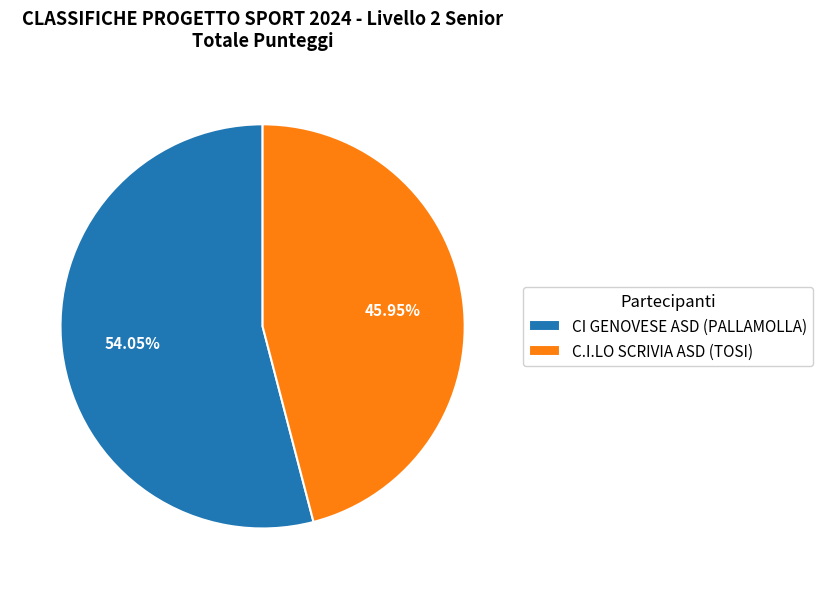

The C.I.LO SCRIVIA ASD (TOSI) slice represents 34% of the pie. True or false?

False